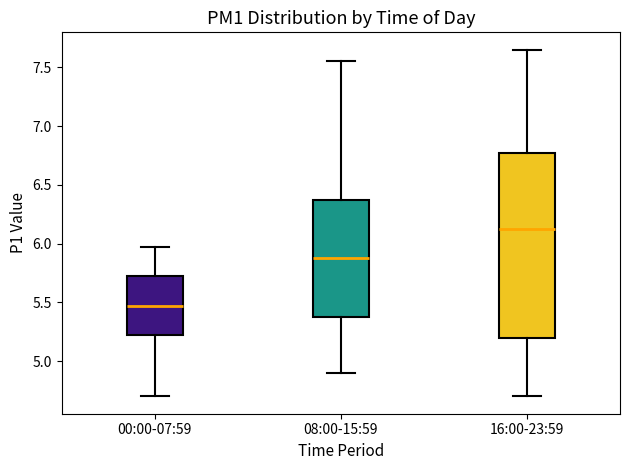

Where does the upper whisker of the box for 08:00-15:59 end on the y-axis? The values are not printed on the chart, so give them approximately, as read against the axis.

7.55